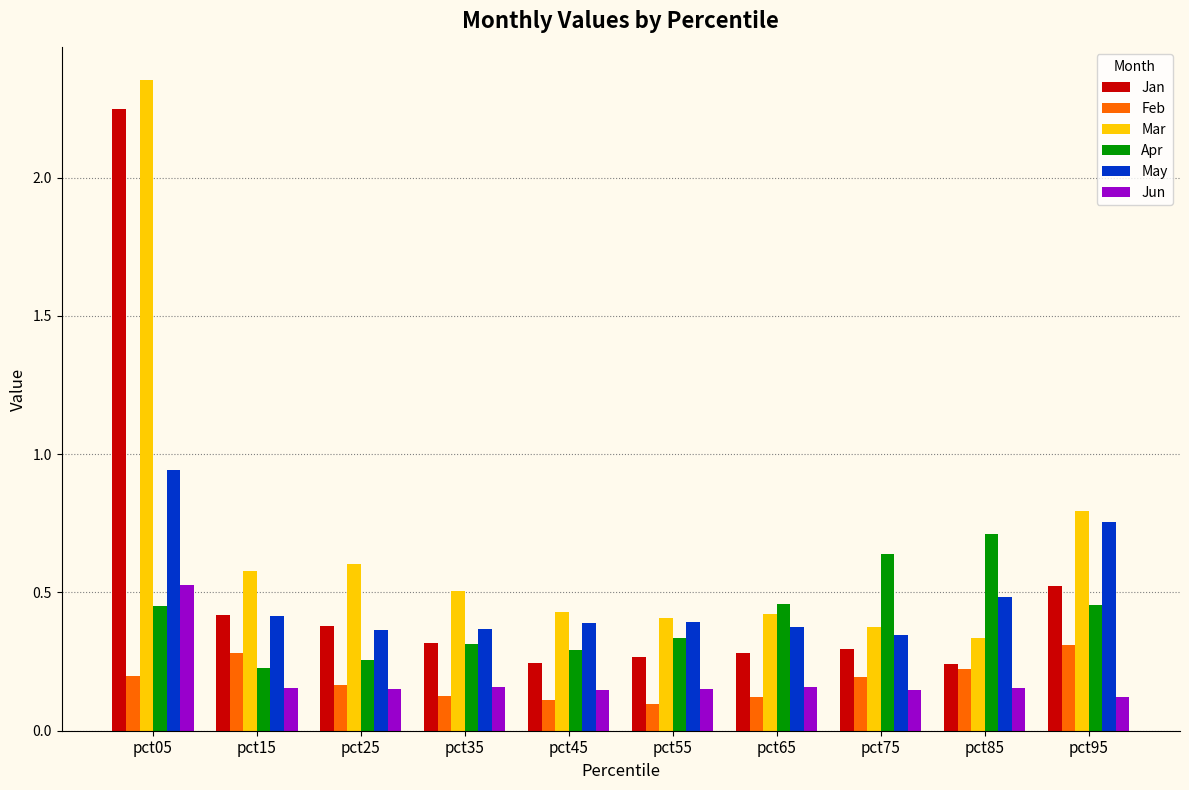

At which label is Mar closest to 1?

pct95